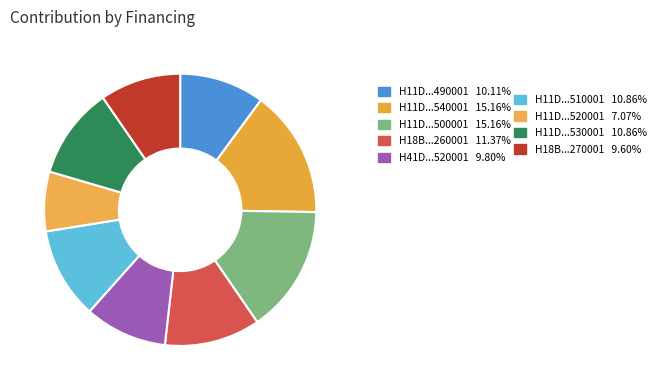

Rank the categories by value from lowest to highest.

H11D20000520001, H18B20000270001, H41D20000520001, H11D20000490001, H11D20000510001, H11D20000530001, H18B20000260001, H11D20000540001, H11D20000500001